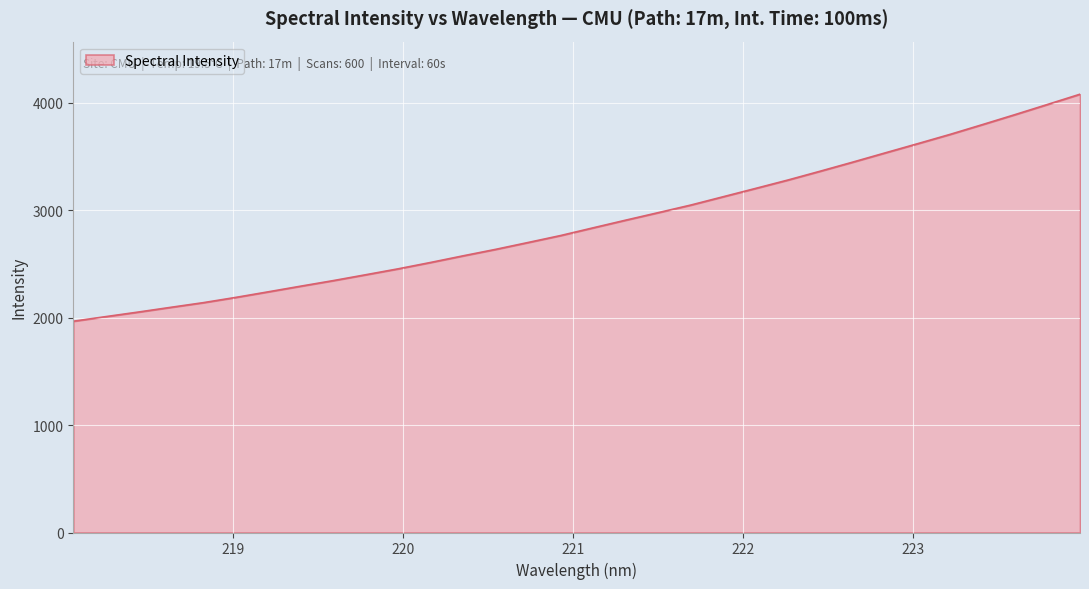

What is the difference between the maximum and minimum values?

2111.8